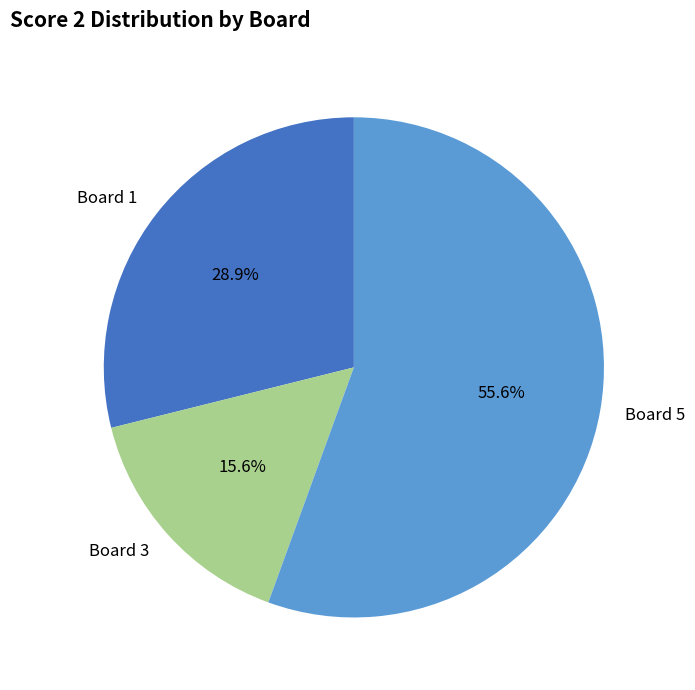

What is the largest slice in the pie chart?

Board 5